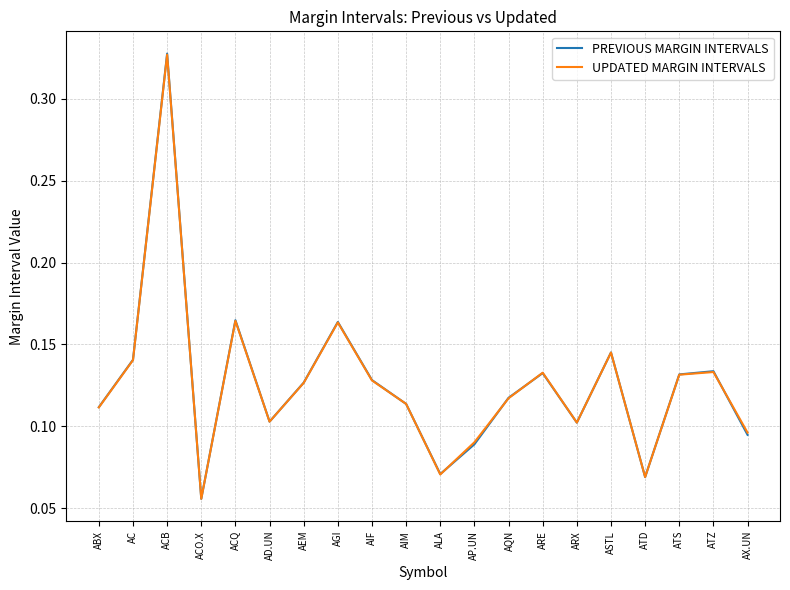

Is the value of UPDATED MARGIN INTERVALS at ATD greater than the value of PREVIOUS MARGIN INTERVALS at ATS?

No